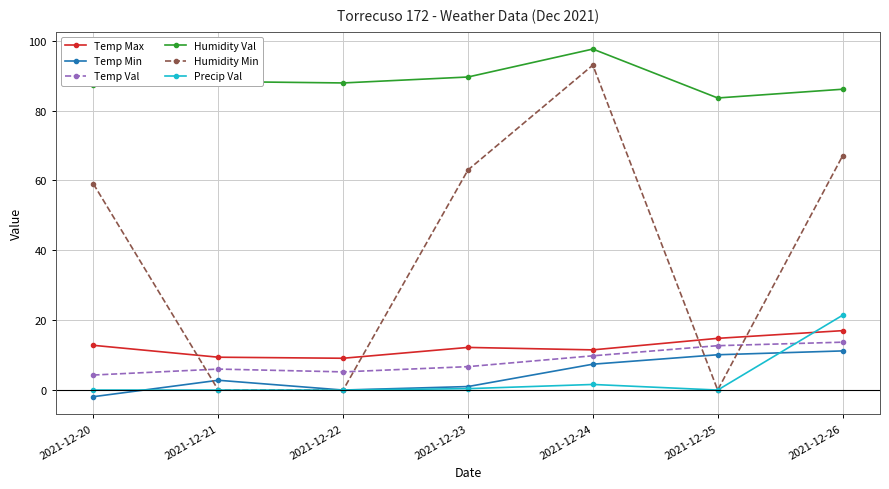

Between 2021-12-22 and 2021-12-26, which series saw the biggest shift?

Humidity Min